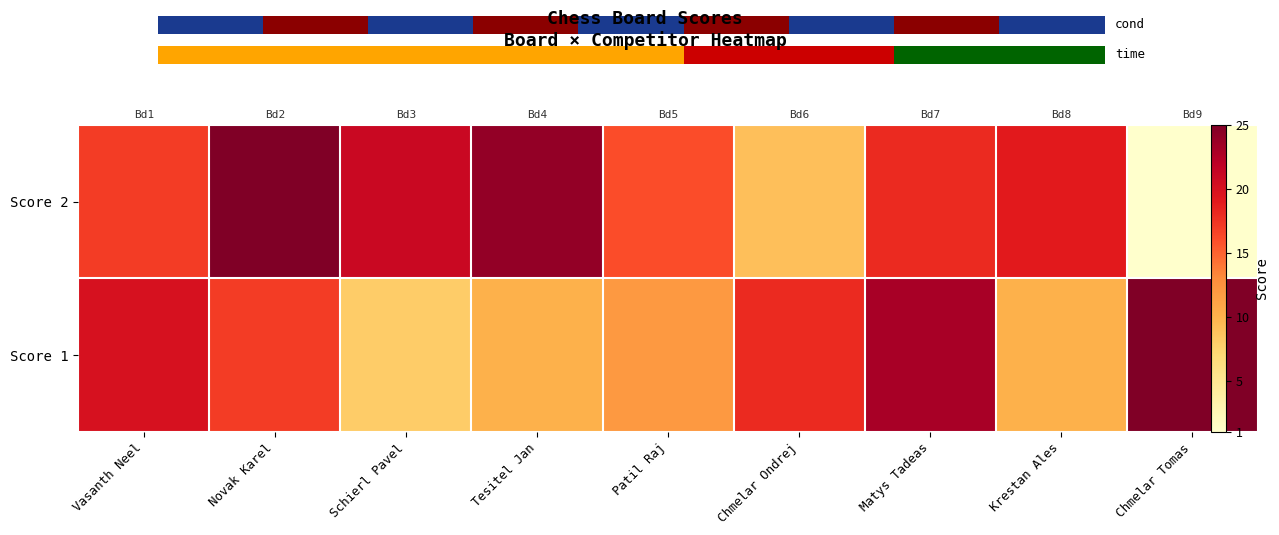

The value of Score 1 at Chmelar Ondrej is 28. True or false?

False